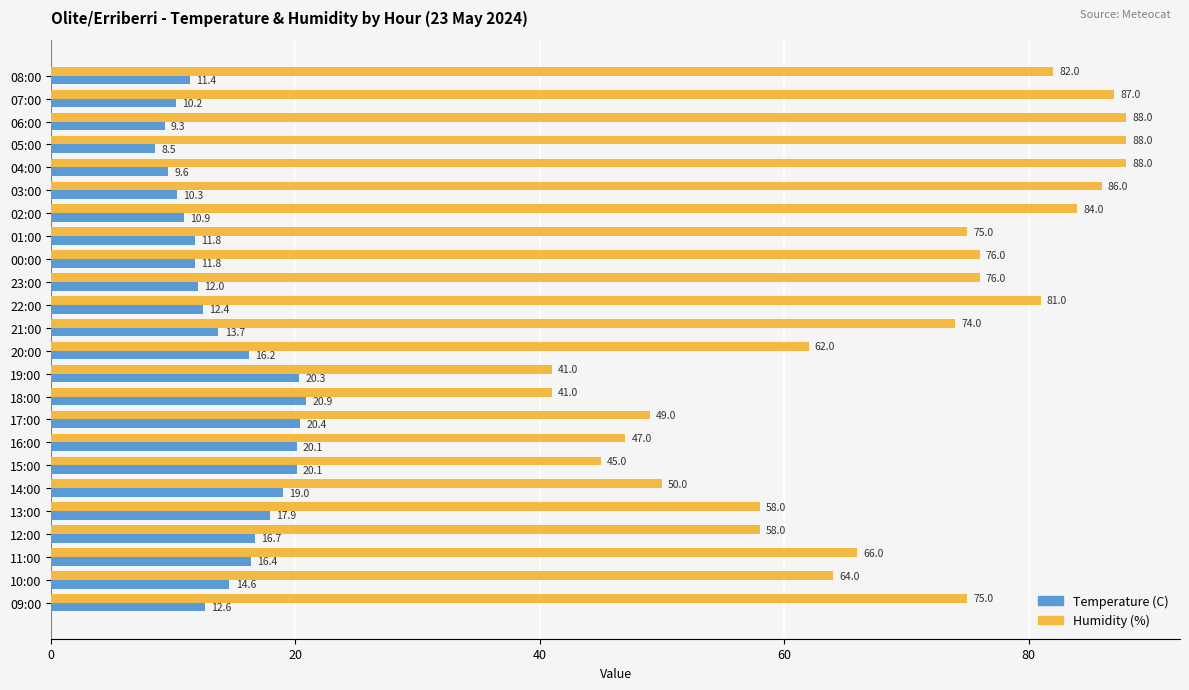

What is the difference between the second highest and second lowest values in the Humidity (%) series?

47.0